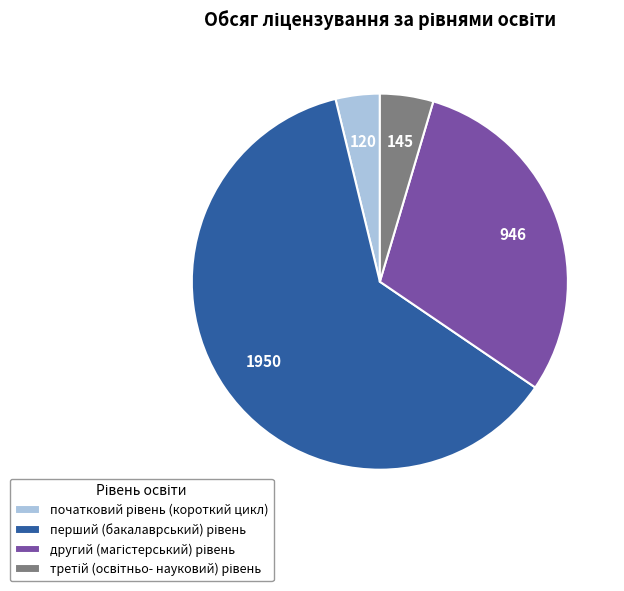

Does any single category account for the majority?

Yes